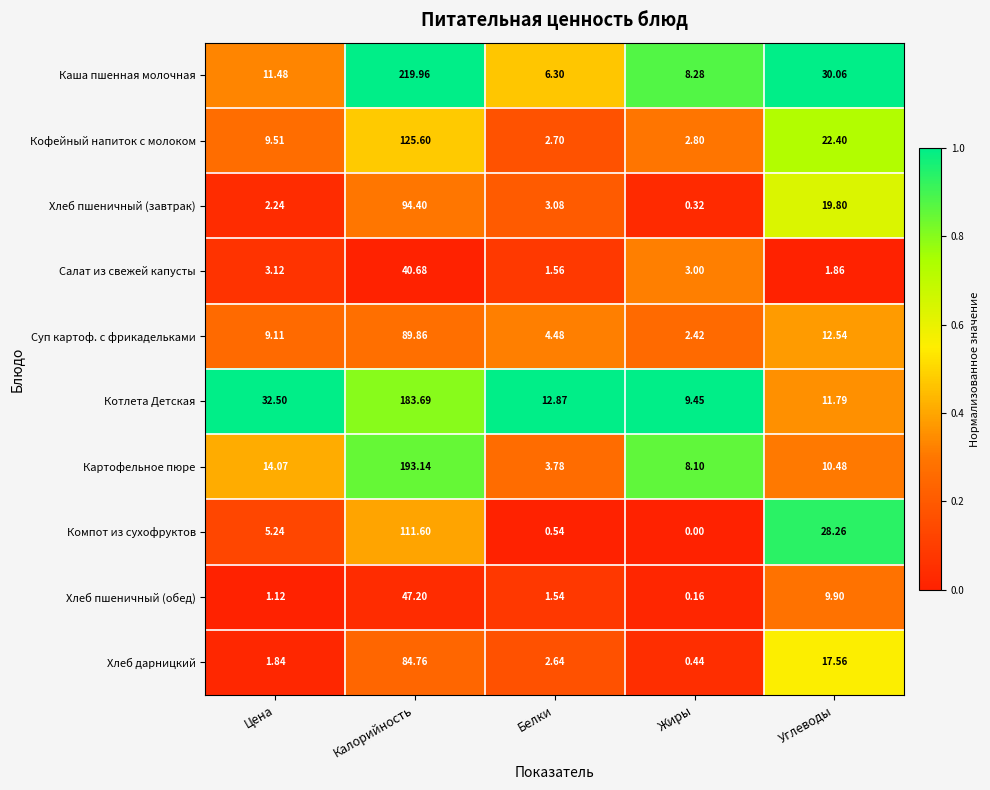

Which category has the lowest value across all series?

Жиры